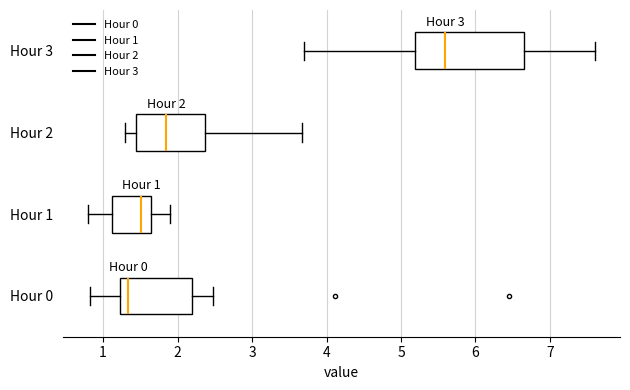

Which box is the widest, from its left edge to its right edge?

Hour 3